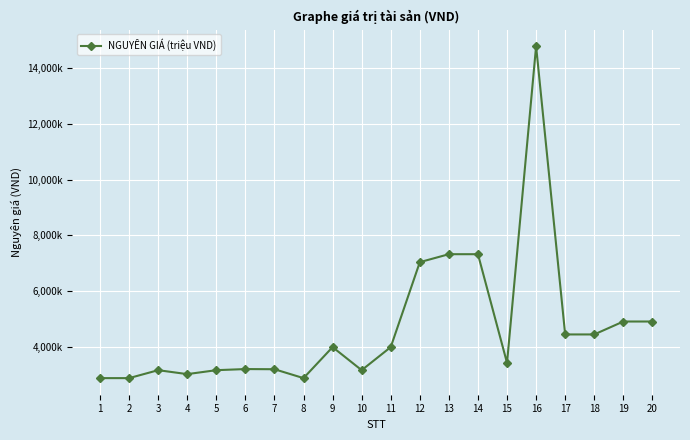

What is the sum of the values at 7 and 3?

6334237